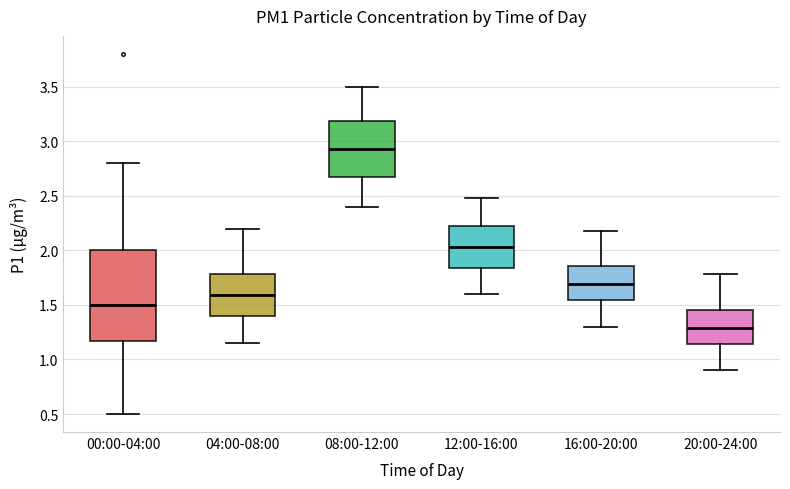

Where does the median line of the box for 20:00-24:00 sit on the y-axis? The values are not printed on the chart, so give them approximately, as read against the axis.

1.30